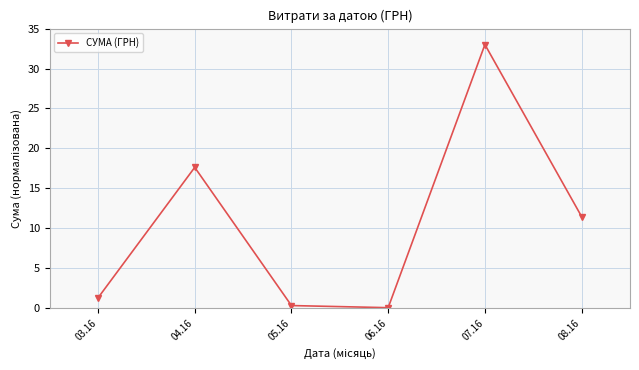

How many values are below 11?

3